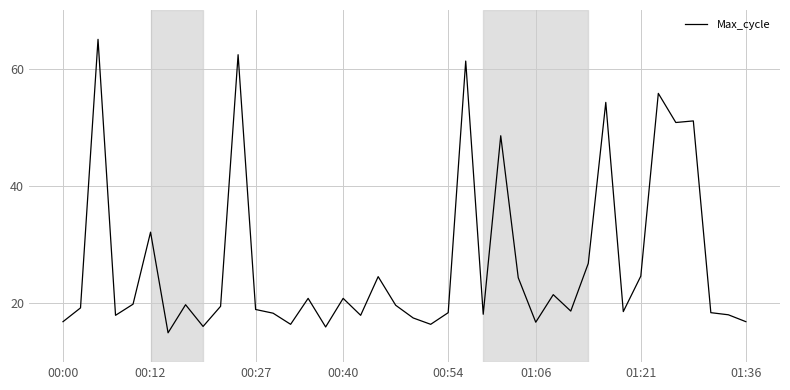

What is the smallest value displayed?

15.0